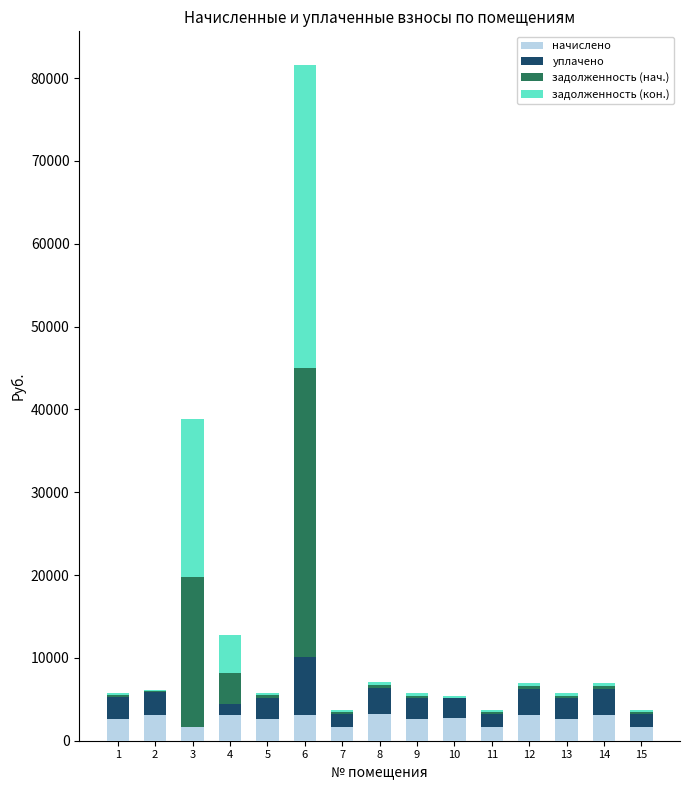

At which category is the sum across all series the highest?

6